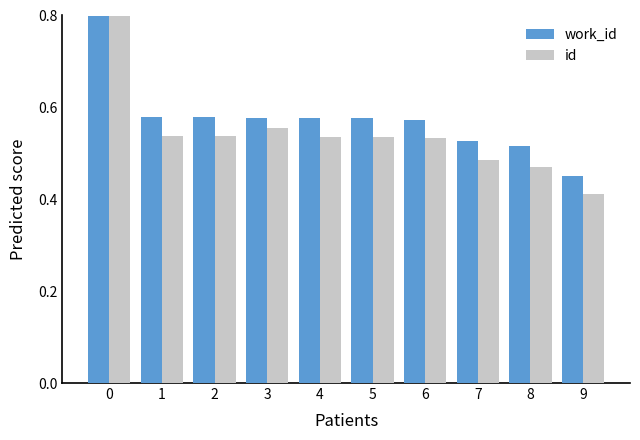

Is the value of work_id at 5 greater than the value of id at 2?

Yes